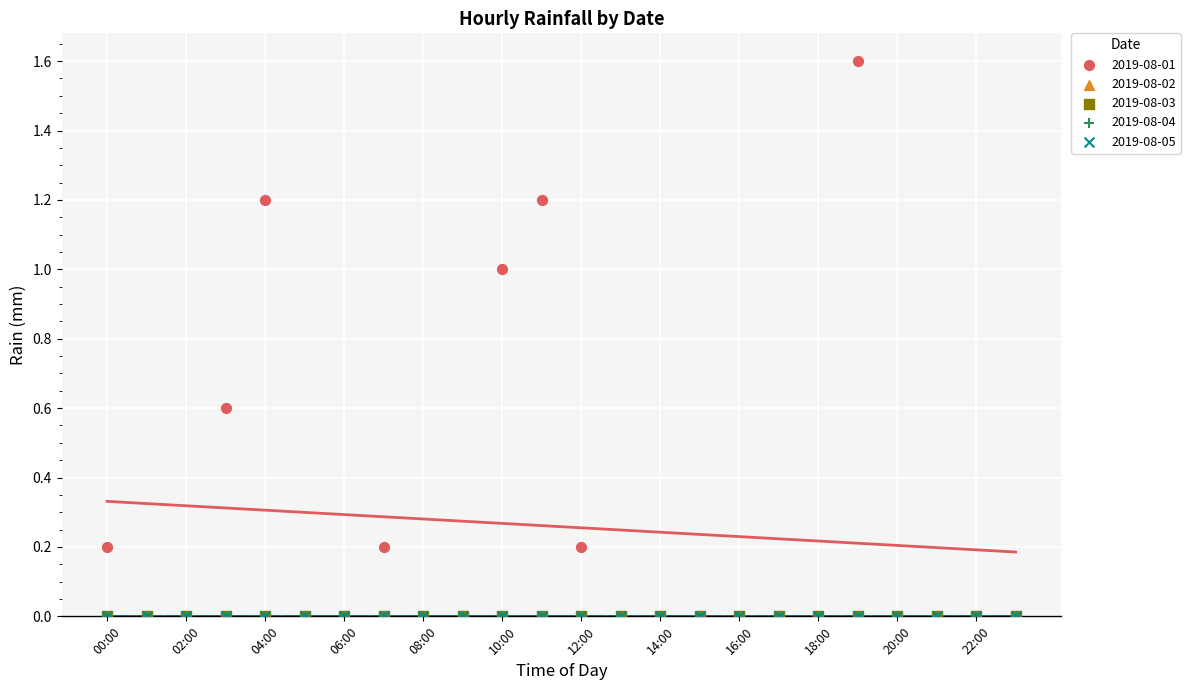

Which series has the largest Y range (max minus min)?

2019-08-01